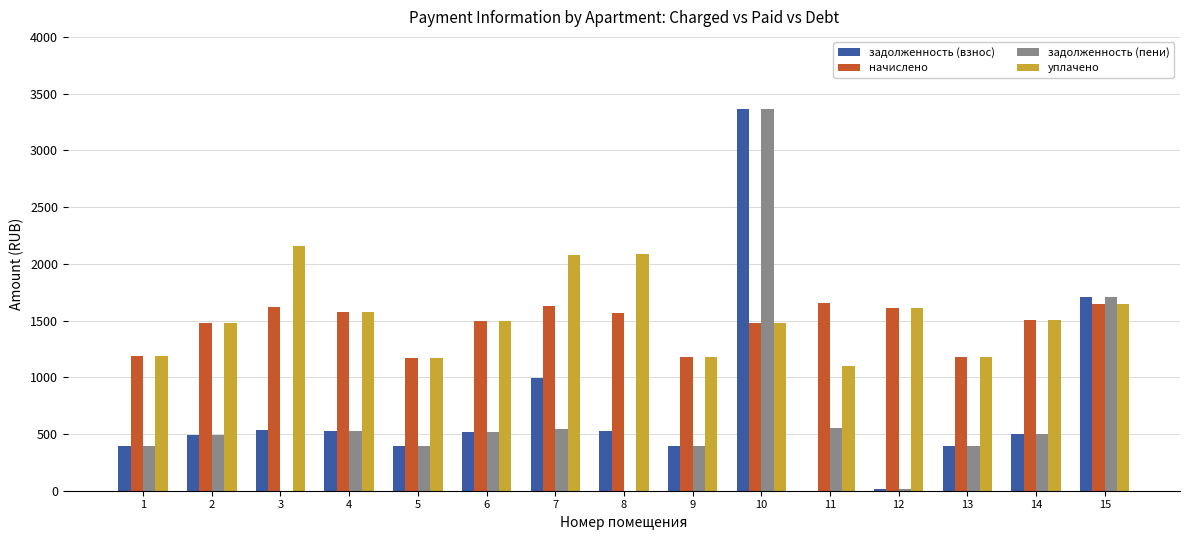

True or false: задолженность (пени) has a value of 517.0 at 6.

True